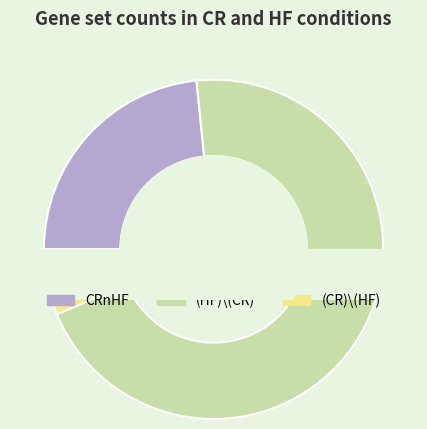

To the nearest percent, what percentage of the pie is CRnHF?

23%